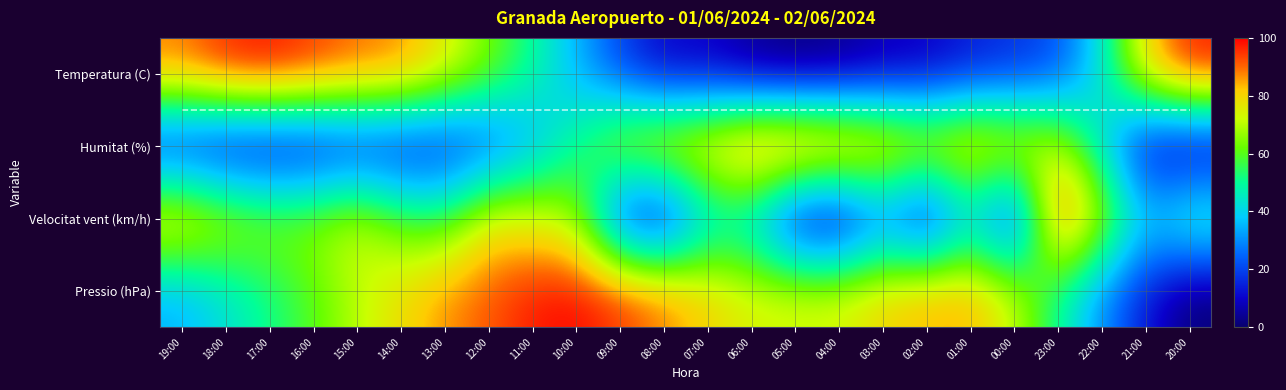

Is it true that Velocitat vent (km/h) equals 117.1 at 15:00?

False